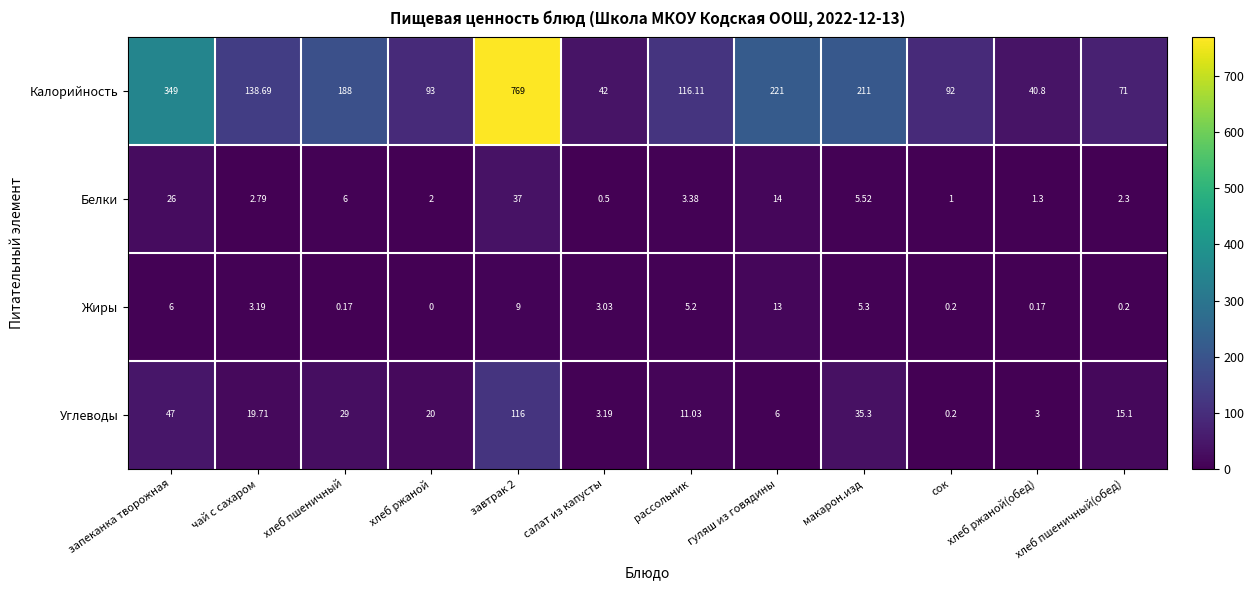

What is the greatest value displayed?

769.0